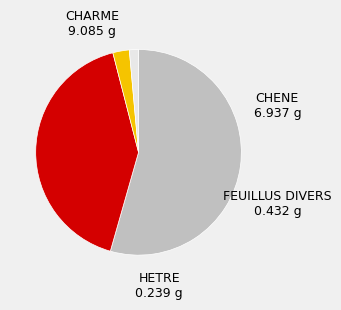

True or false: HETRE accounts for 1% of the total.

True